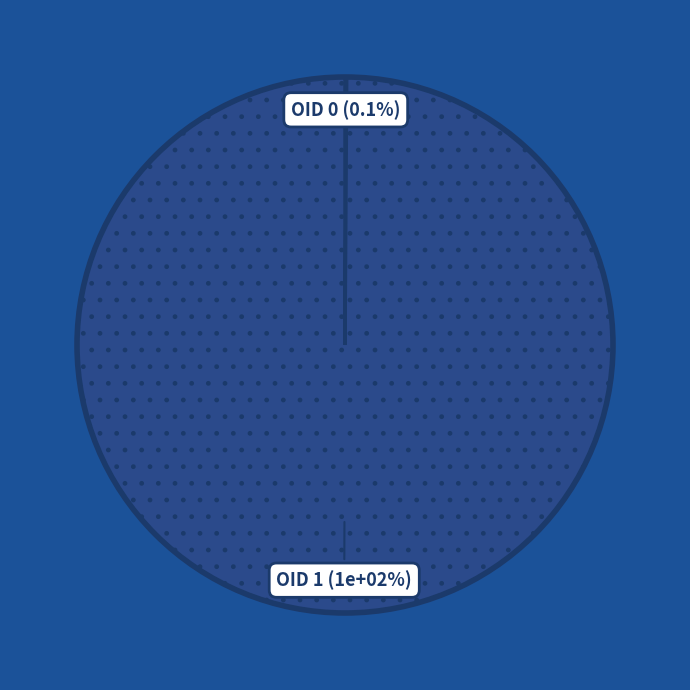

Approximately how many times larger is the value at OID 1 compared to OID 0?

994.0